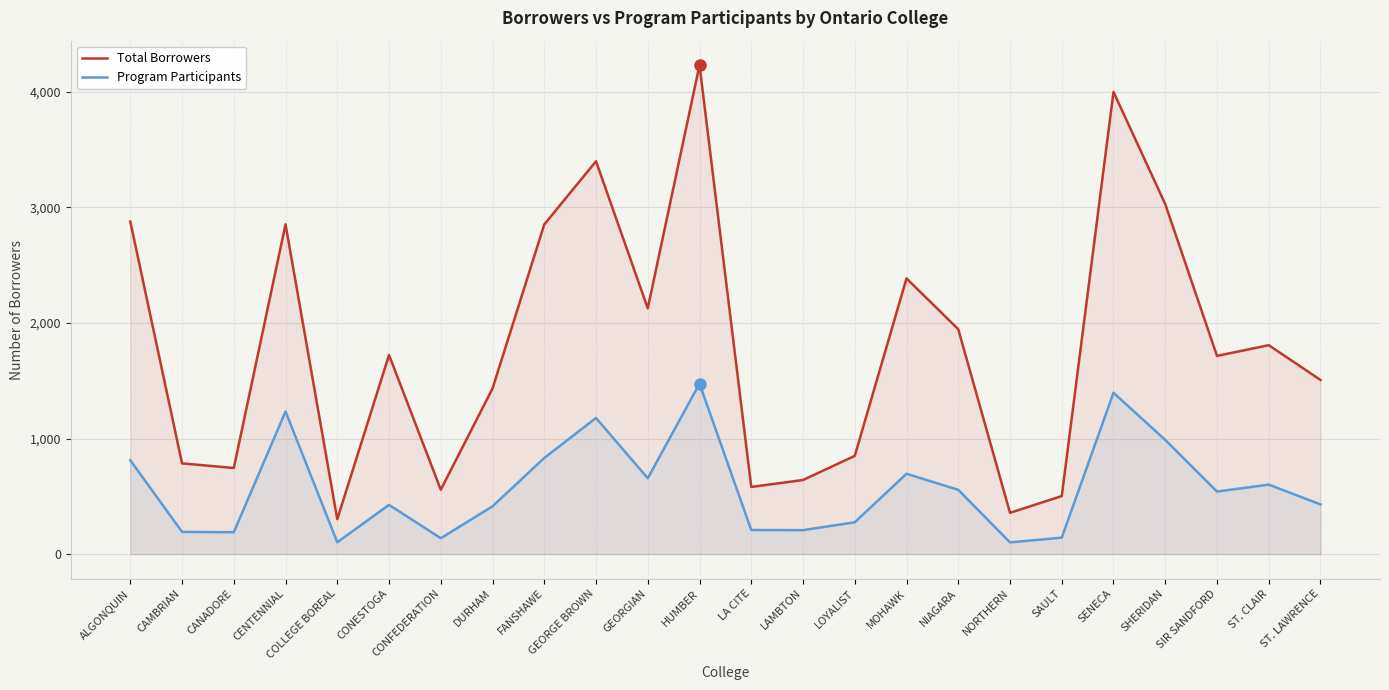

What is the approximate value of Total Borrowers at CAMBRIAN, to the nearest 100?

800